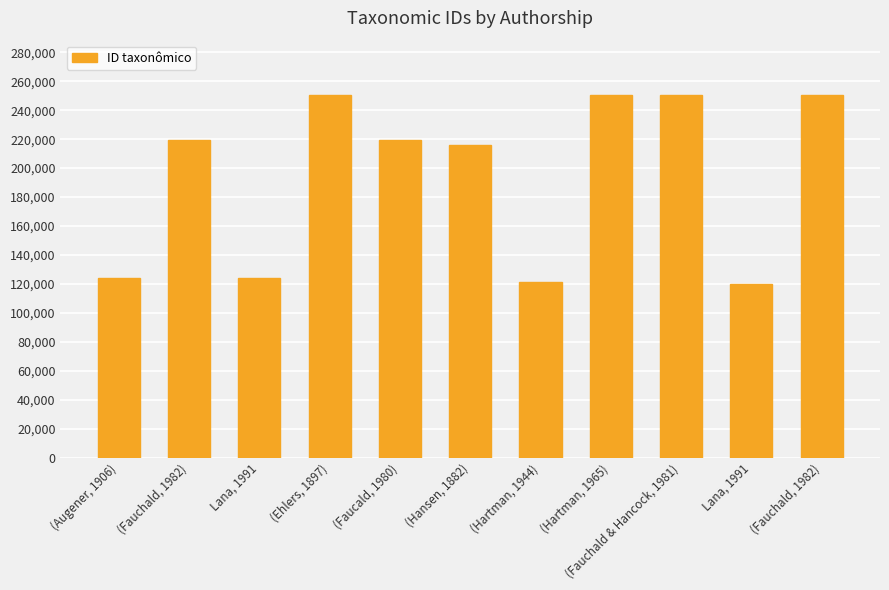

What is the change in value from (Augener, 1906) to (Fauchald, 1982)?

+126530